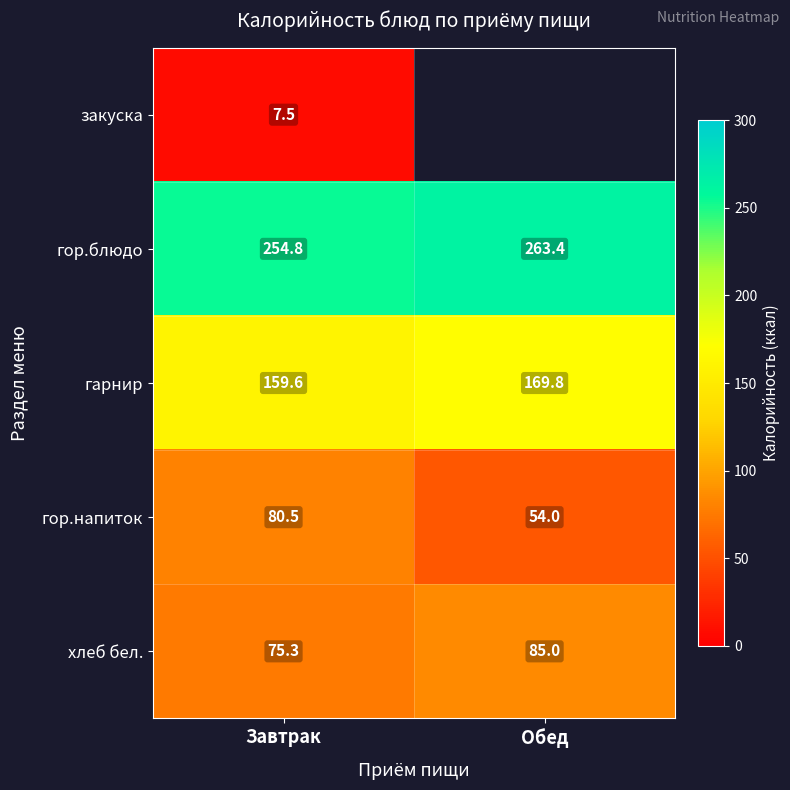

What is the average value of the гарнир series?

164.7